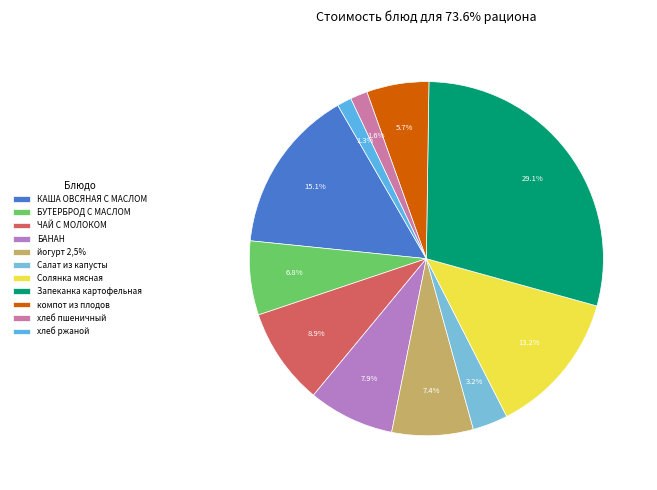

True or false: Солянка мясная accounts for 13% of the total.

True